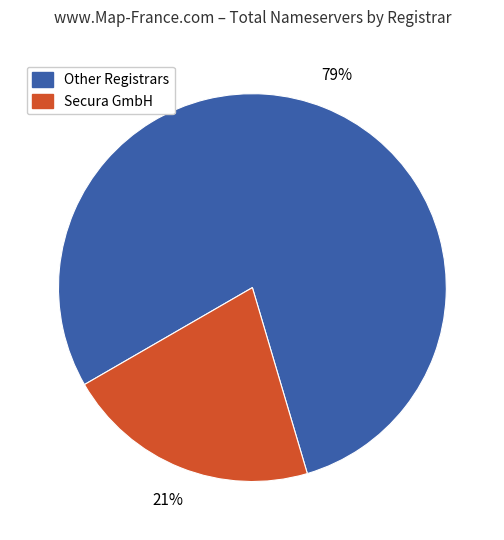

To the nearest percent, what is the difference between the largest and smallest slice percentages?

58%